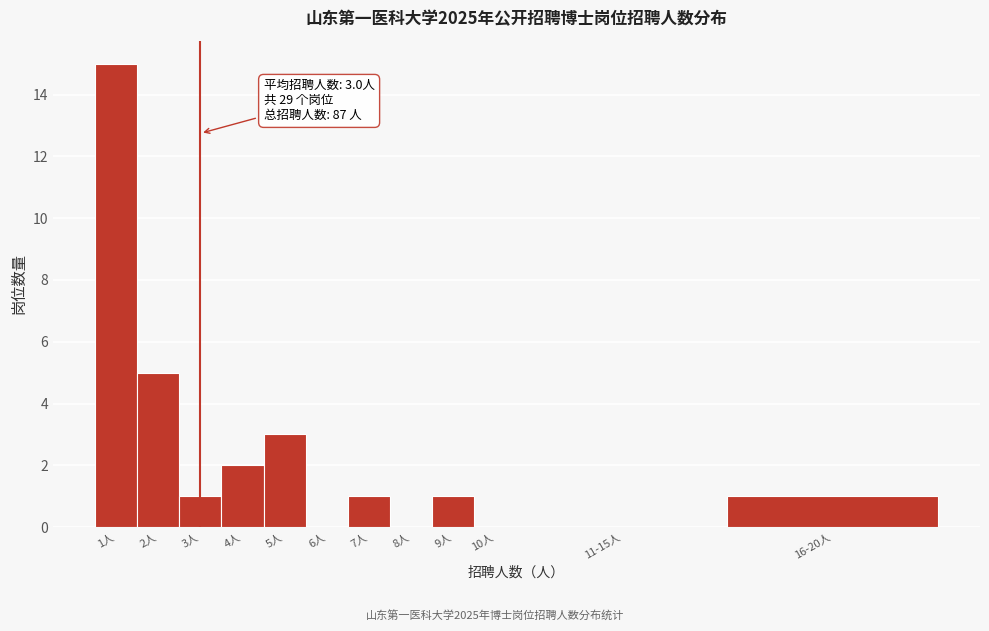

Reading right to left, transcribe all the data shown in this chart.

16-20人=1	11-15人=0	10人=0	9人=1	8人=0	7人=1	6人=0	5人=3	4人=2	3人=1	2人=5	1人=15